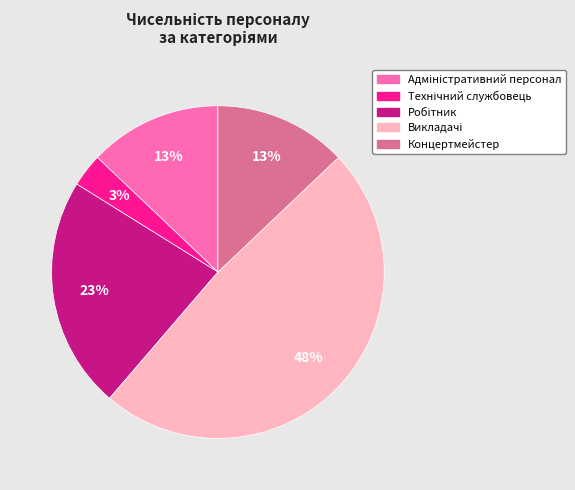

What percentage is the Концертмейстер slice, to the nearest percent?

13%